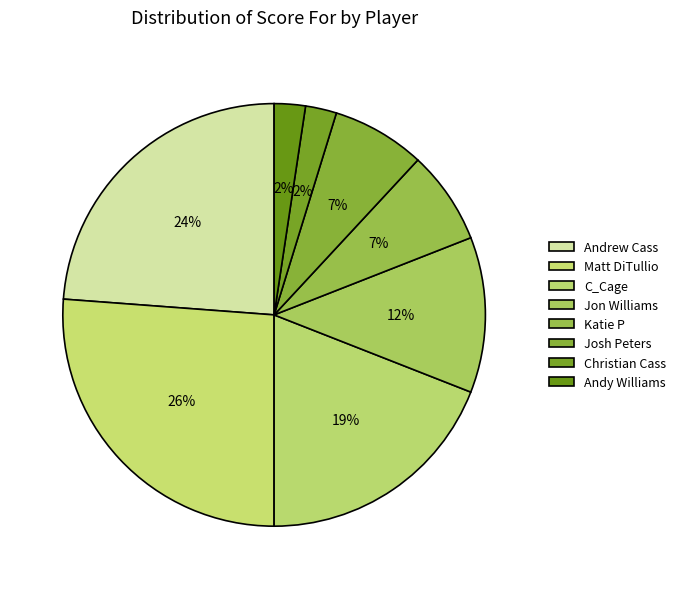

Approximately how many times larger is the value at Josh Peters compared to Katie P?

1.0